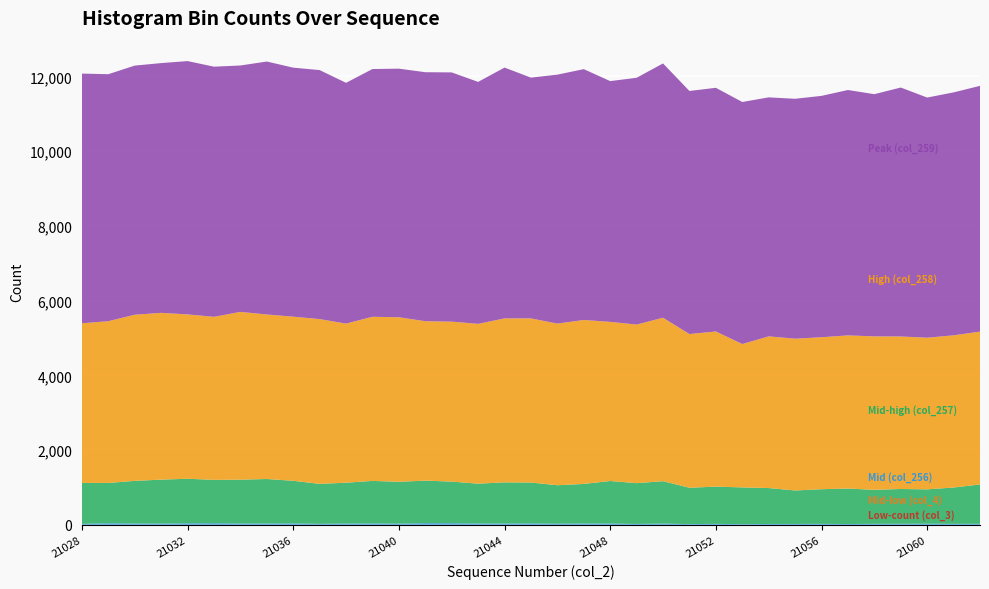

Reading right to left, transcribe all the data shown in this chart.

Low-count (col_3): 0	0	0	0	0	0	0	0	0	0	0	0	0	0	0	0	0	0	0	0	0	0	0	0	0	0	0	0	0	0	0	0	0	0	0
Mid-low (col_4): 0	0	0	0	0	0	0	0	0	0	0	0	0	0	0	0	0	0	0	0	0	0	0	0	0	0	0	0	0	0	0	0	0	0	0
Mid (col_256): 27	26	29	27	26	21	25	23	22	18	25	19	33	23	34	36	29	39	35	36	44	46	31	38	34	26	39	35	36	44	41	33	35	43	25
Mid-high (col_257): 1053	972	920	932	910	950	928	896	962	983	997	973	1135	1092	1139	1058	1030	1093	1101	1065	1113	1136	1121	1137	1093	1070	1139	1191	1172	1159	1192	1176	1141	1078	1095
High (col_258): 4090	4073	4058	4081	4107	4098	4067	4062	4059	3837	4152	4113	4374	4244	4258	4388	4326	4392	4388	4277	4280	4267	4402	4392	4258	4409	4392	4403	4490	4363	4398	4463	4446	4328	4273
Peak (col_259): 6577	6501	6427	6662	6481	6567	6459	6420	6396	6477	6521	6505	6805	6604	6443	6712	6662	6443	6712	6475	6670	6663	6653	6630	6443	6664	6664	6769	6594	6694	6779	6684	6667	6610	6682